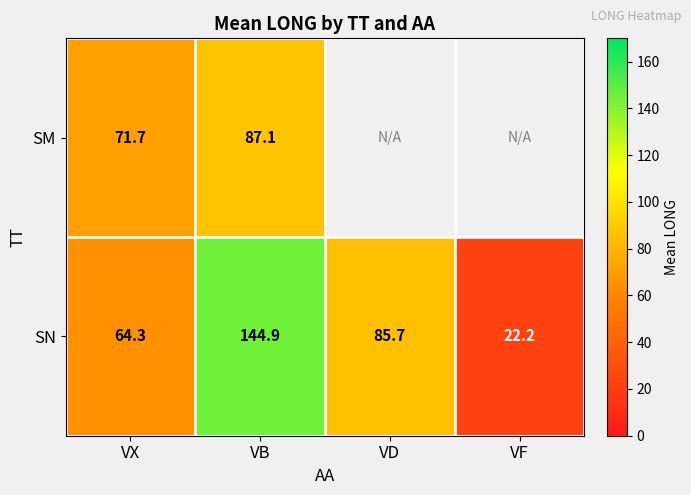

Which has a higher value, VB or VX?

VB